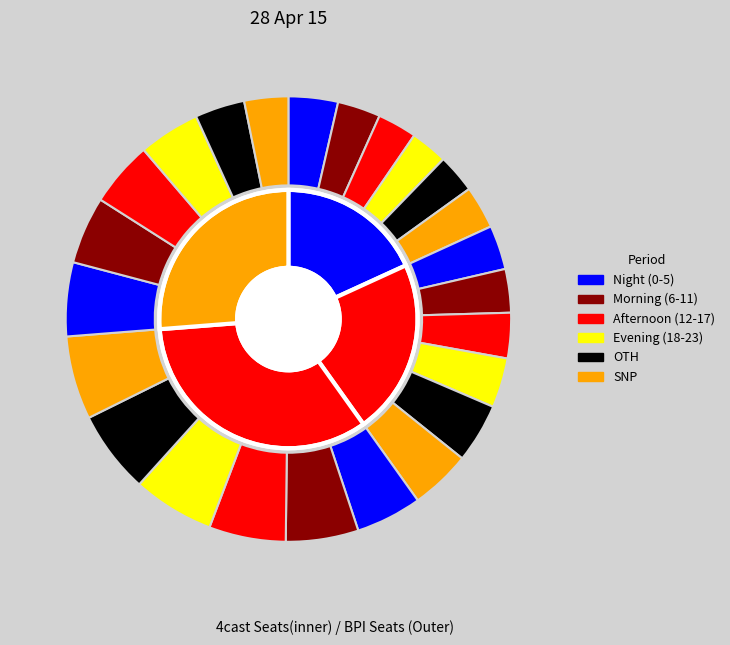

Does any single category account for the majority?

No